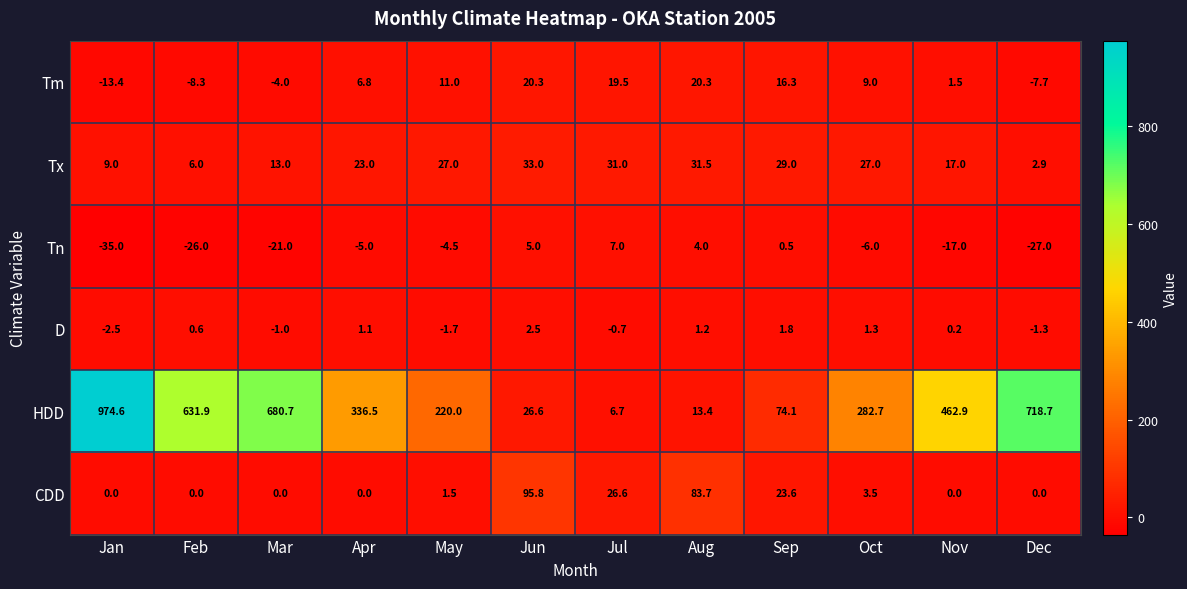

True or false: Tx has a value of 5.5 at Oct.

False